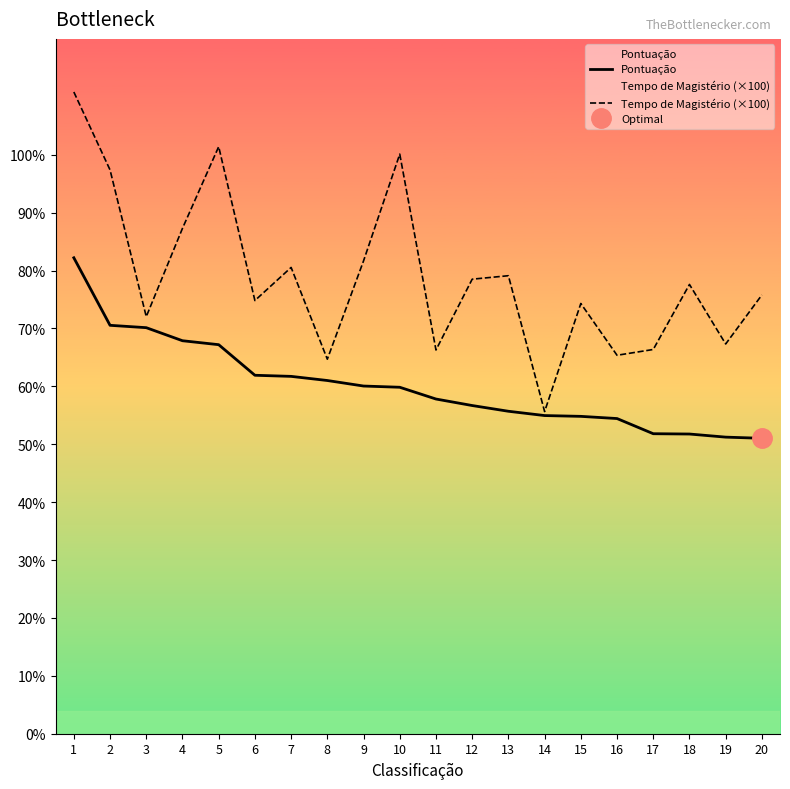

What are all the series names shown in the legend?

Pontuação, Tempo de Magistério (×100)